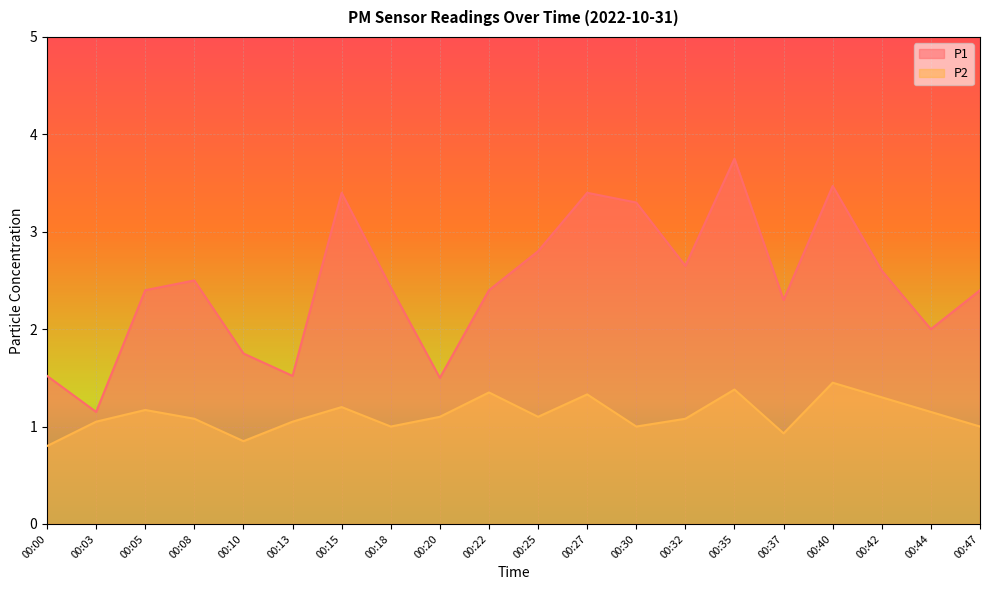

Which series changed the most between 00:37 and 00:42?

P2